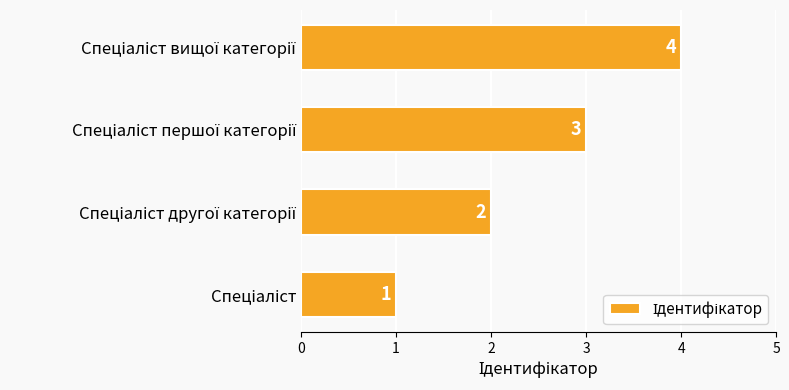

How many bars are there in total?

4